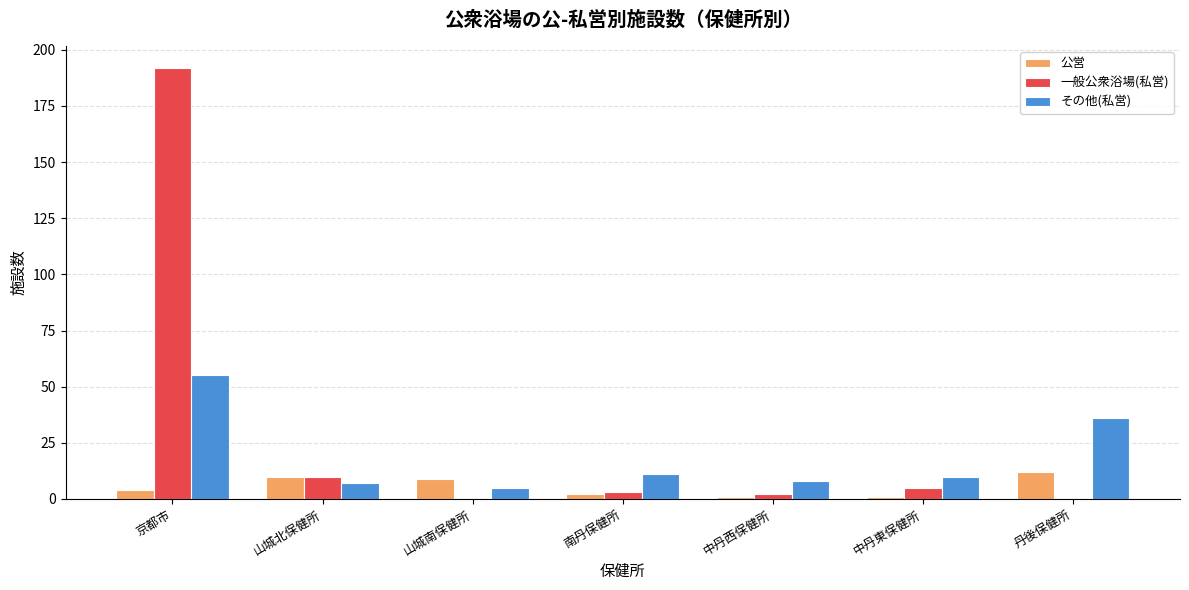

Is it true that 公営 equals 4 at 京都市?

True